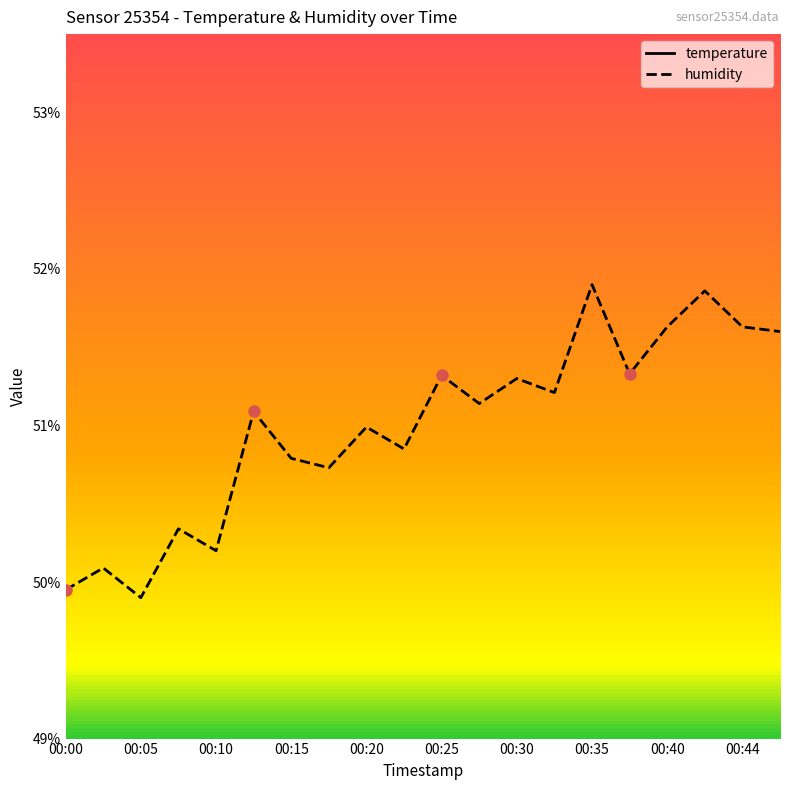

What is the sum of all temperature values?

430.1